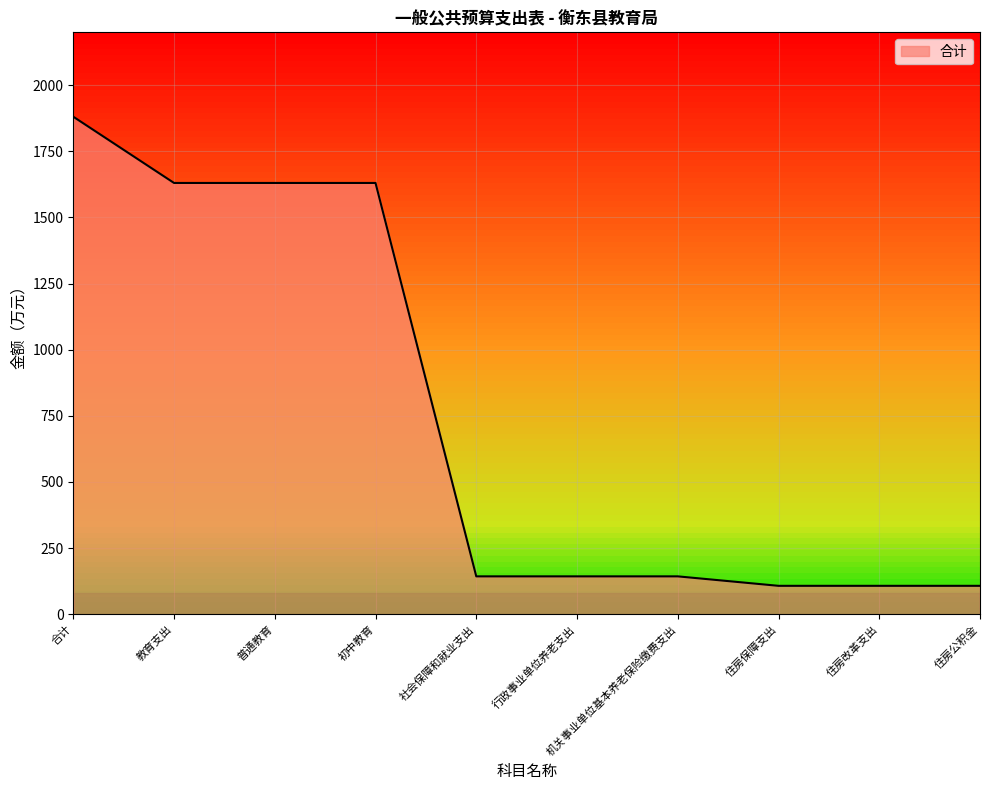

Which has a higher value, 社会保障和就业支出 or 合计?

合计